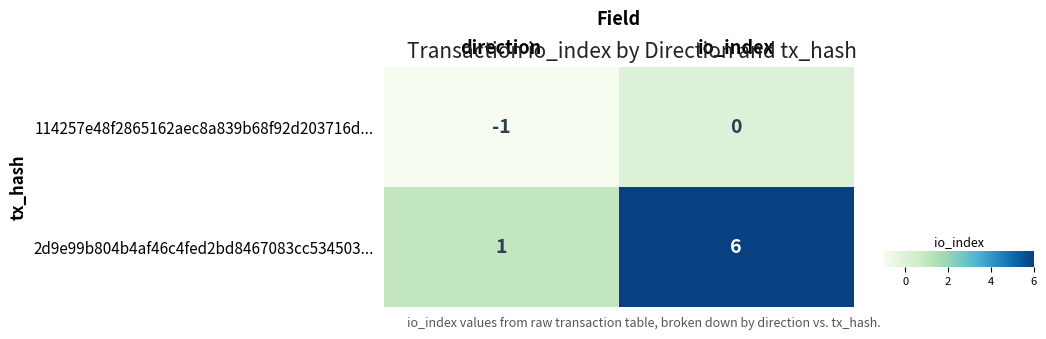

What is the sum of the 2d9e99b804b4af46c4fed2bd8467083cc534503... values at io_index and direction?

7